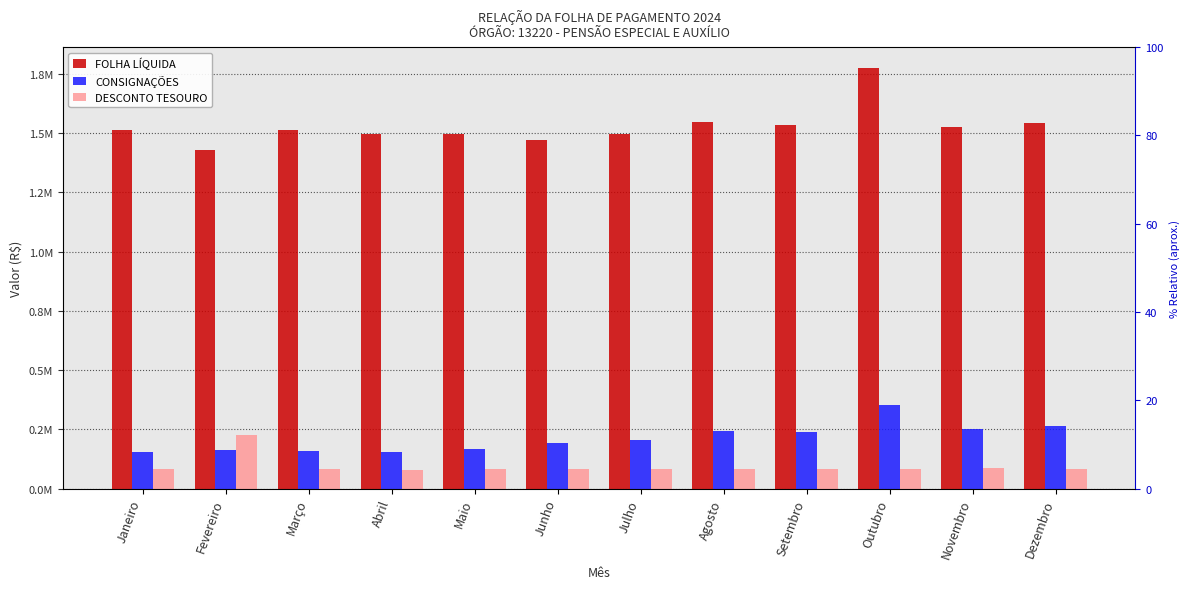

What is the average value of the FOLHA LÍQUIDA series?

1527481.5